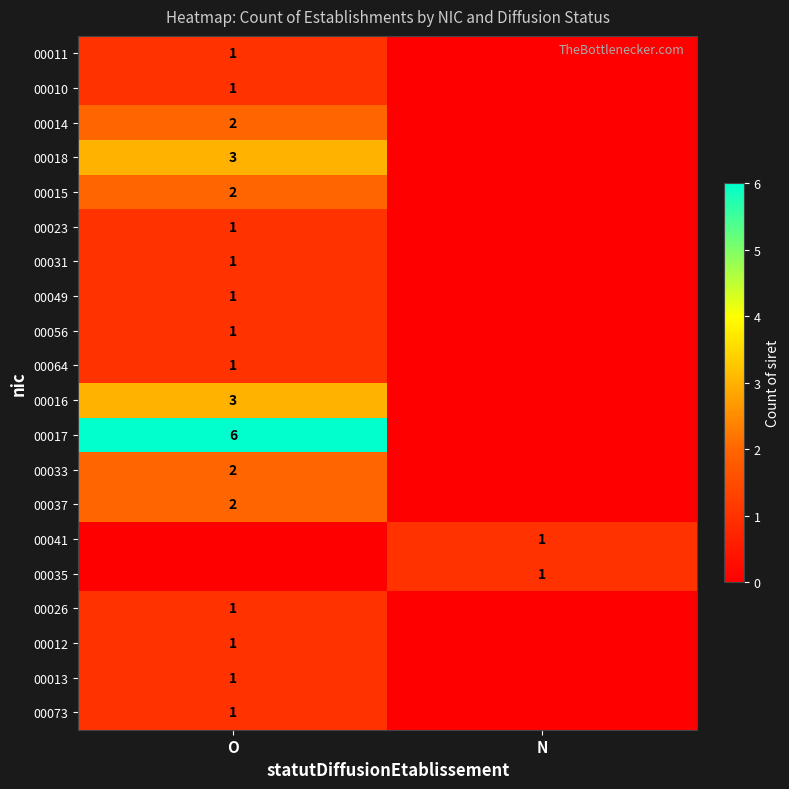

Is it true that 00041 equals 1 at N?

True